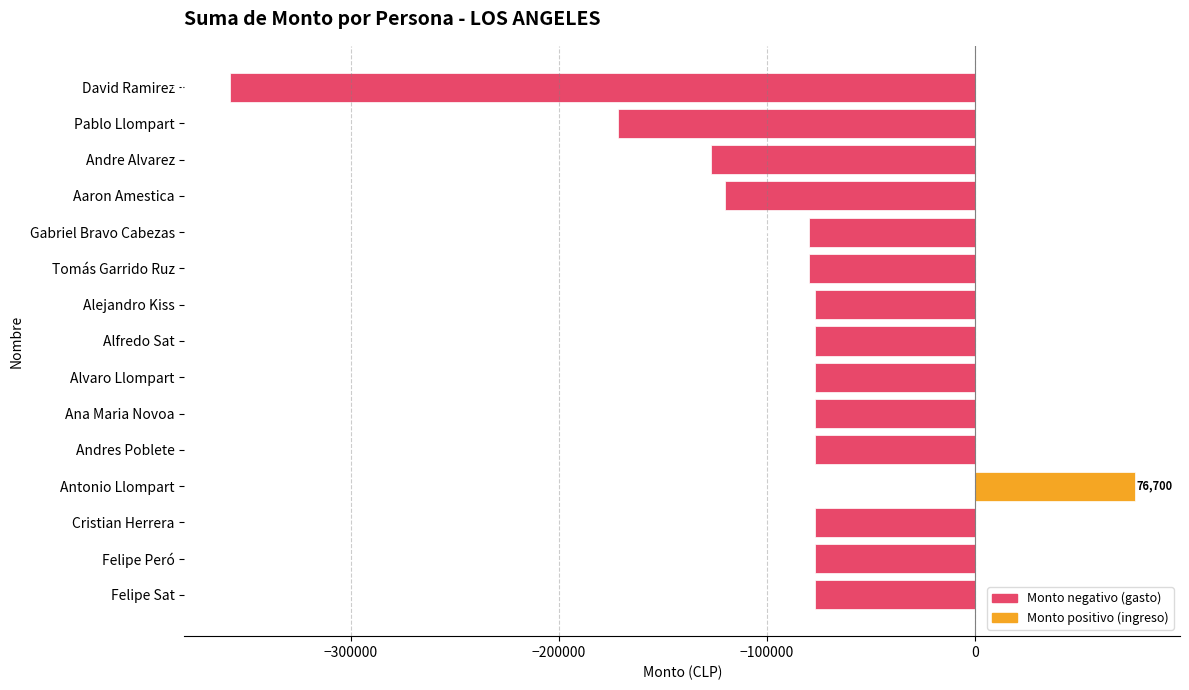

What is the minimum value shown in the chart?

-358199